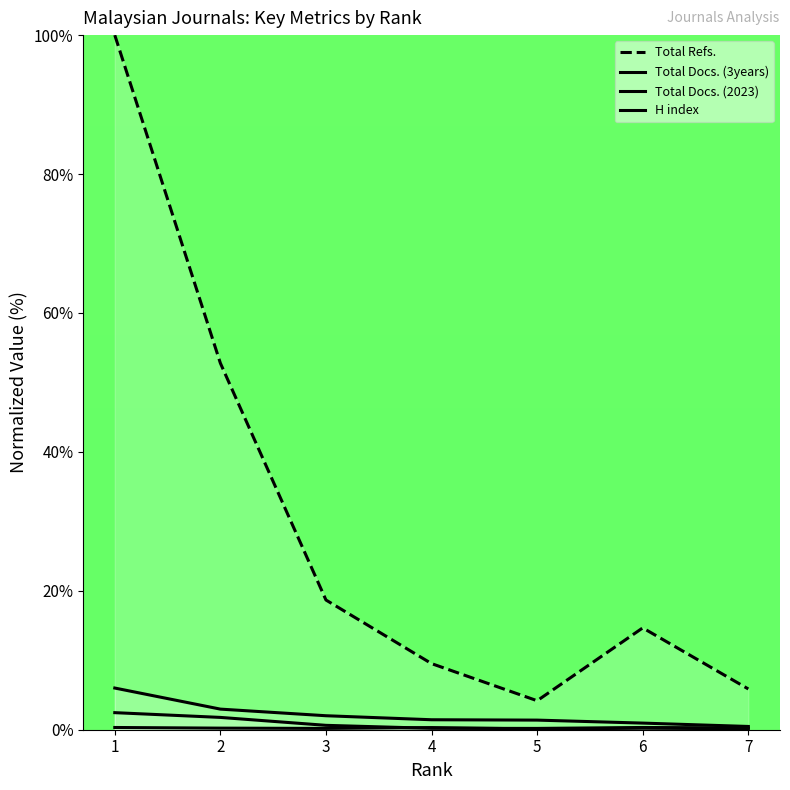

True or false: Total Refs. has a value of 4.8 at 4.

False